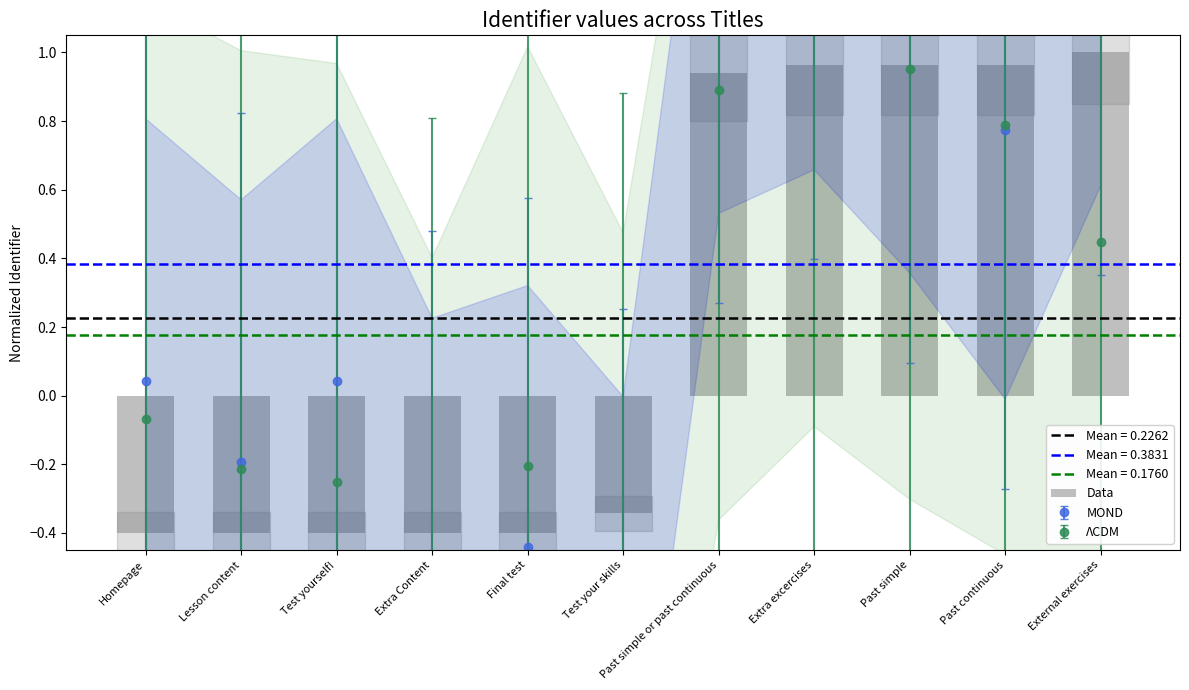

How many data points are above 0?

5